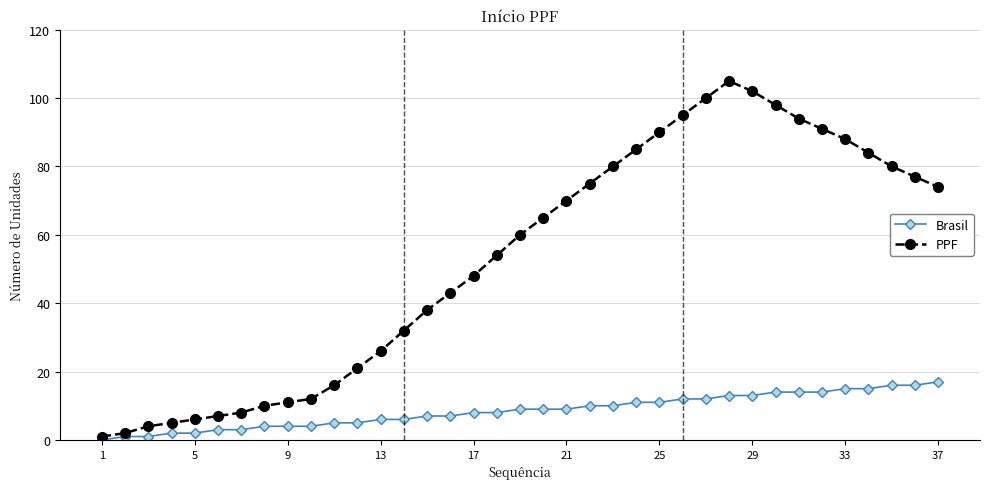

What is the maximum value shown in the chart?

105